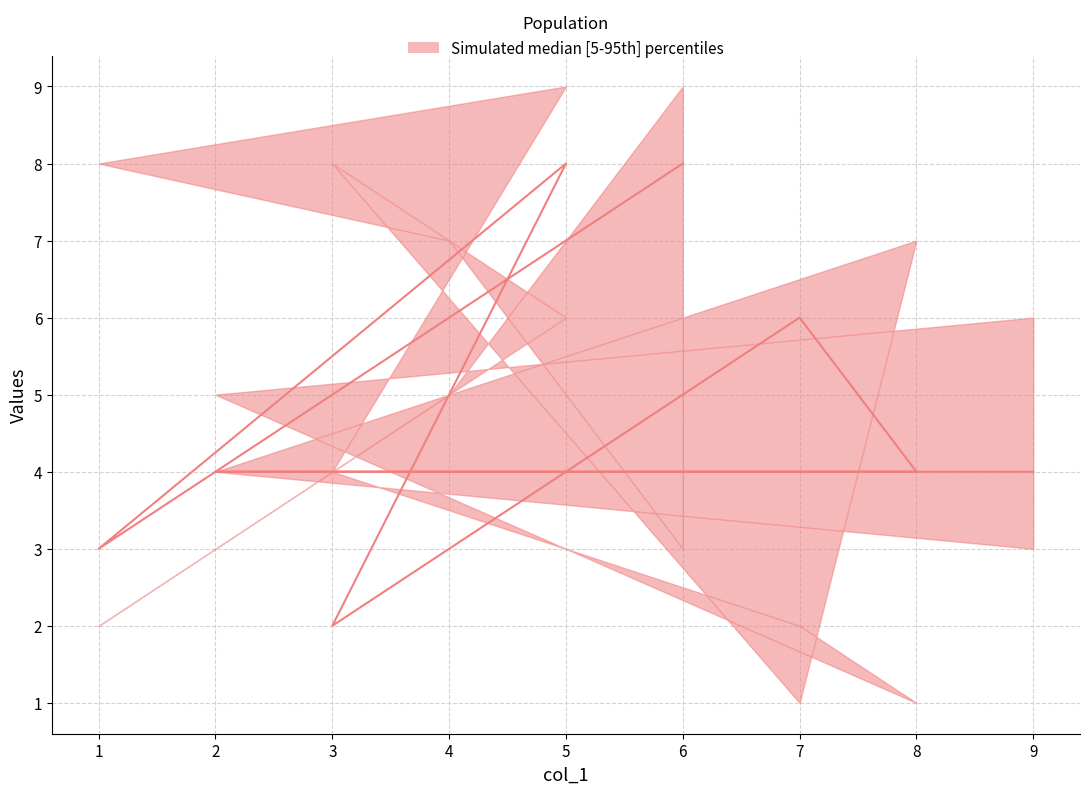

The upper series shows 5 at 6. True or false?

False